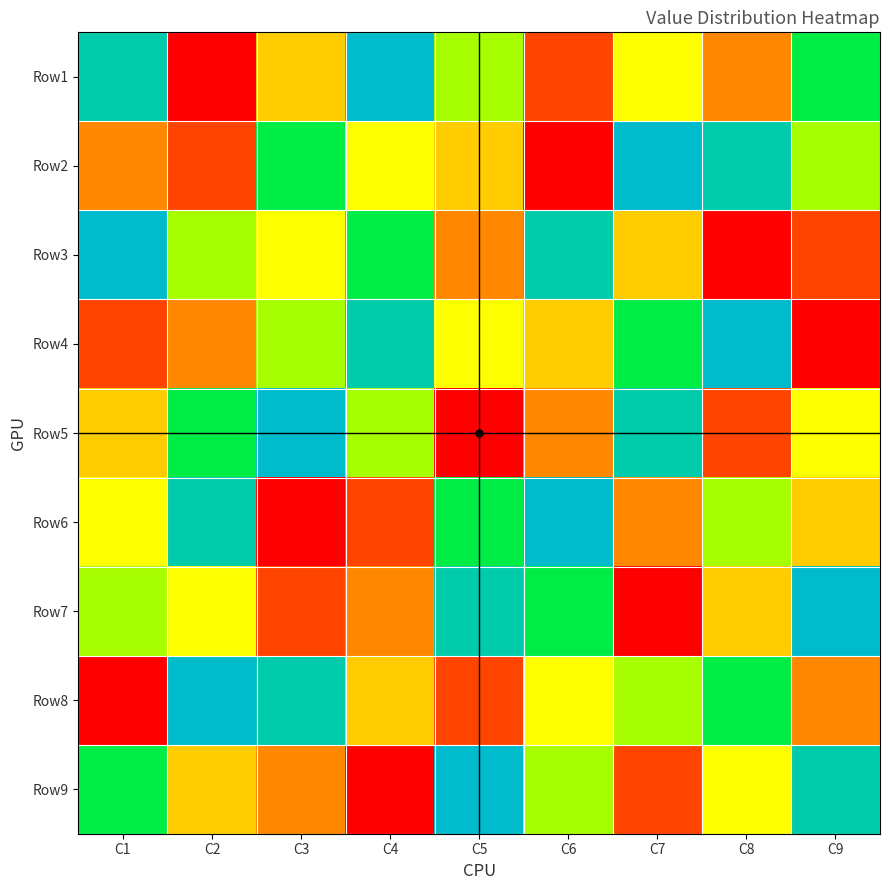

What is the spread (max minus min) of values at C5?

8